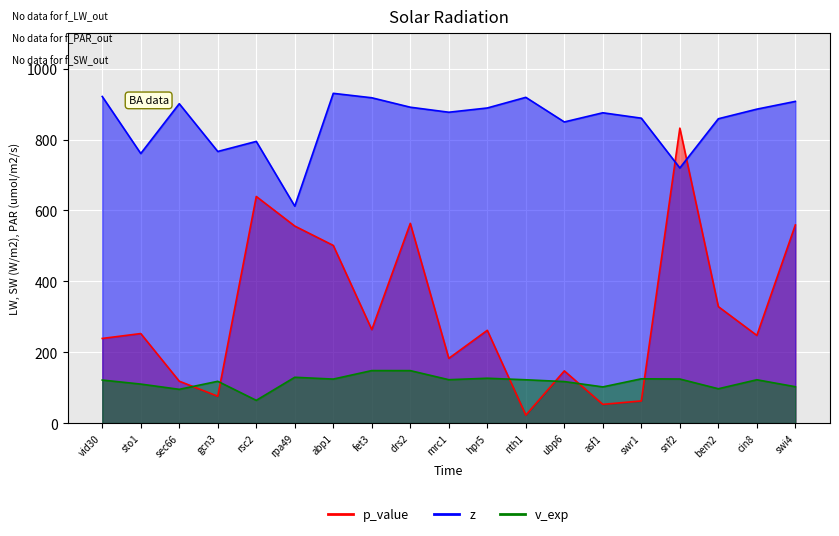

Between sto1 and cin8, which series saw the biggest shift?

z